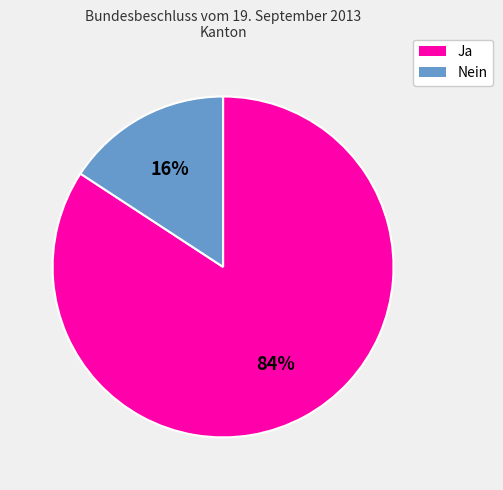

To the nearest percent, what is the combined percentage of Ja and Nein?

100%